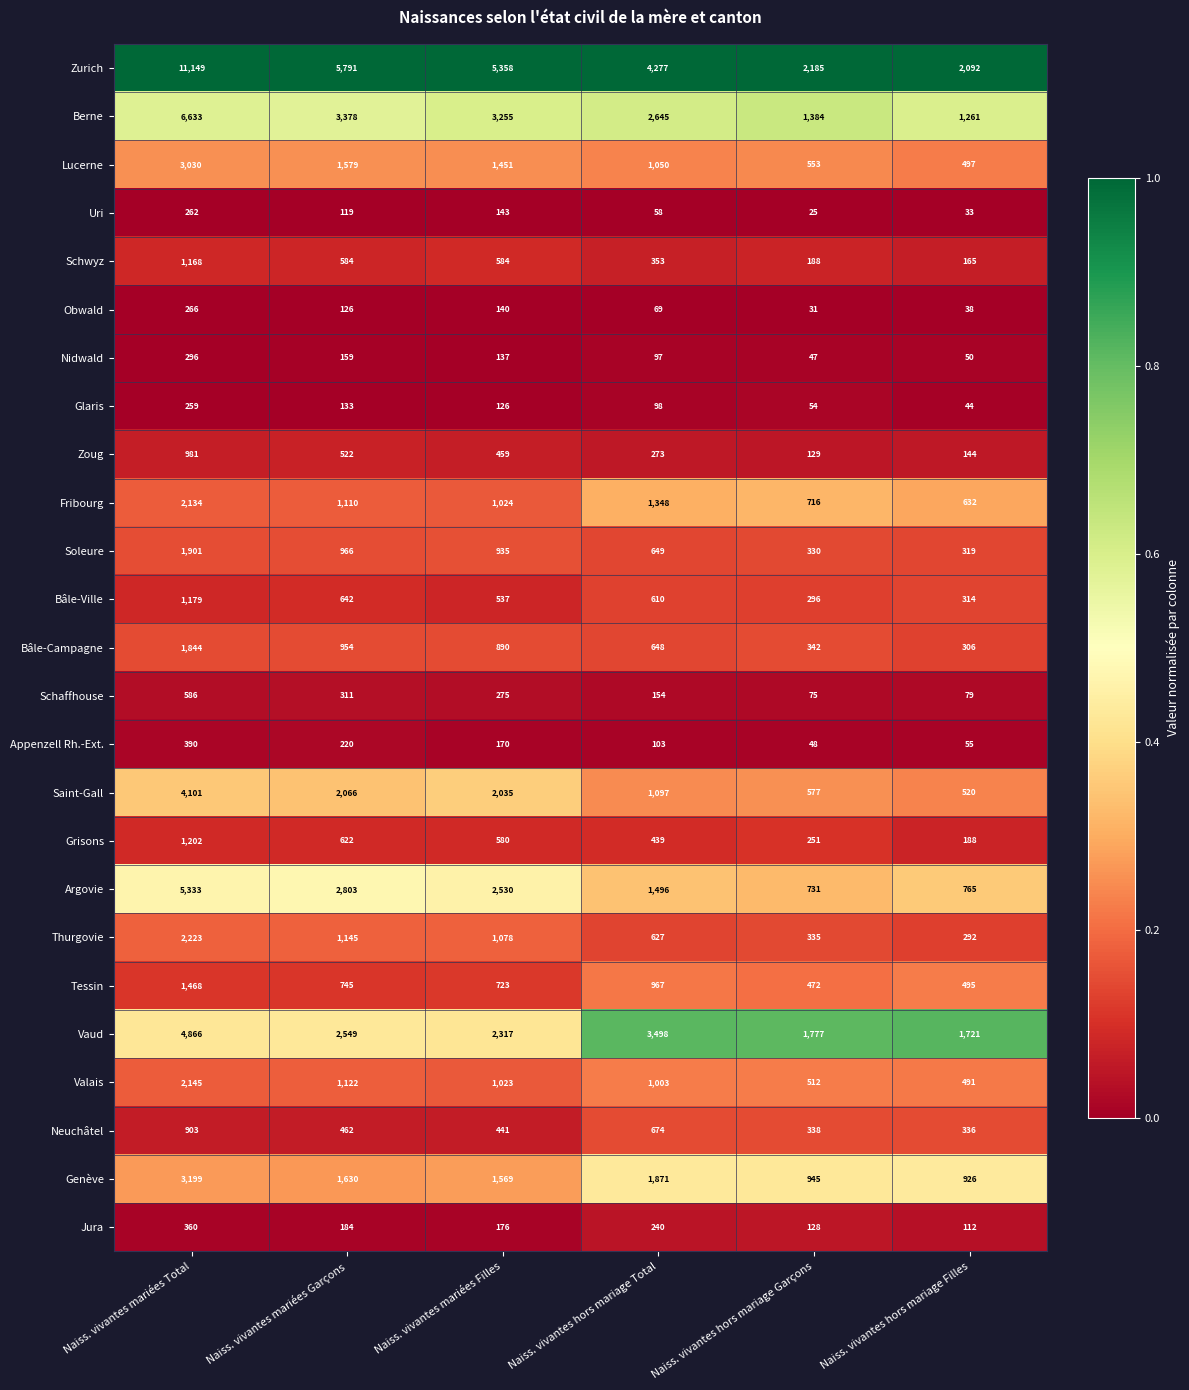

The value of Zurich at Naiss. vivantes mariées Garçons is 1177. True or false?

False